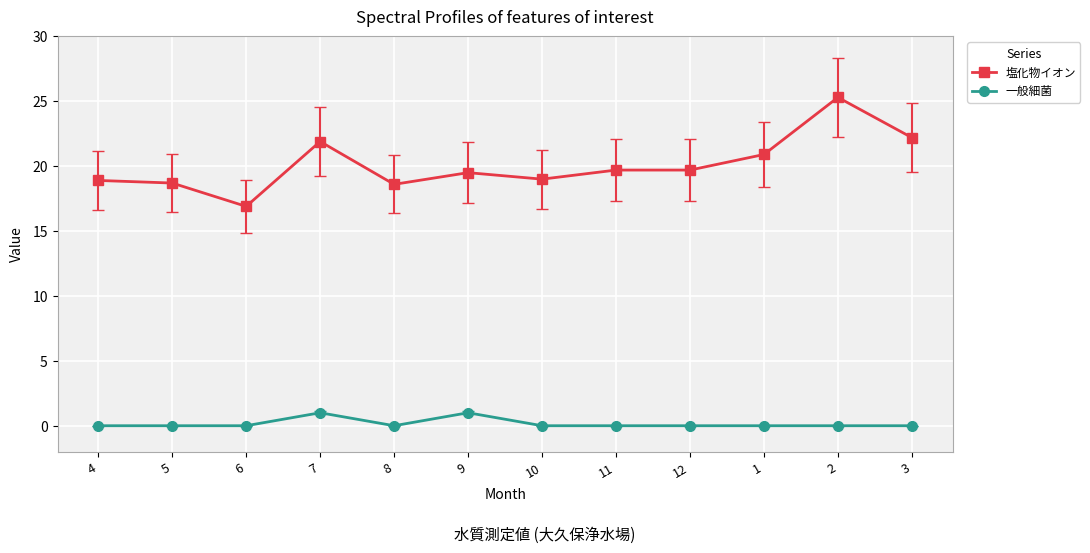

What is the difference between the maximum and minimum values in the 一般細菌 series?

1.0